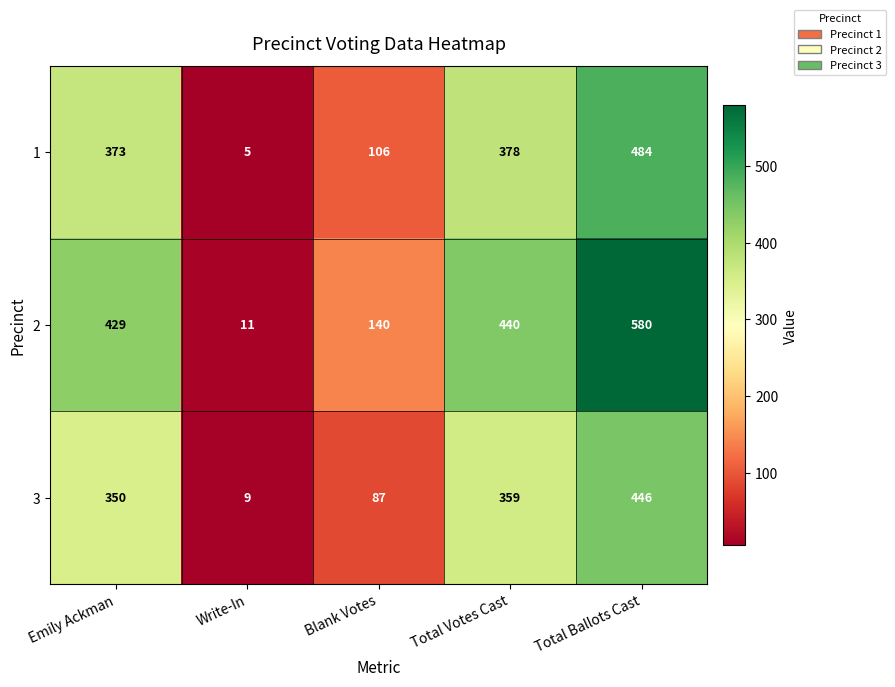

Which series has the largest total across all categories?

2